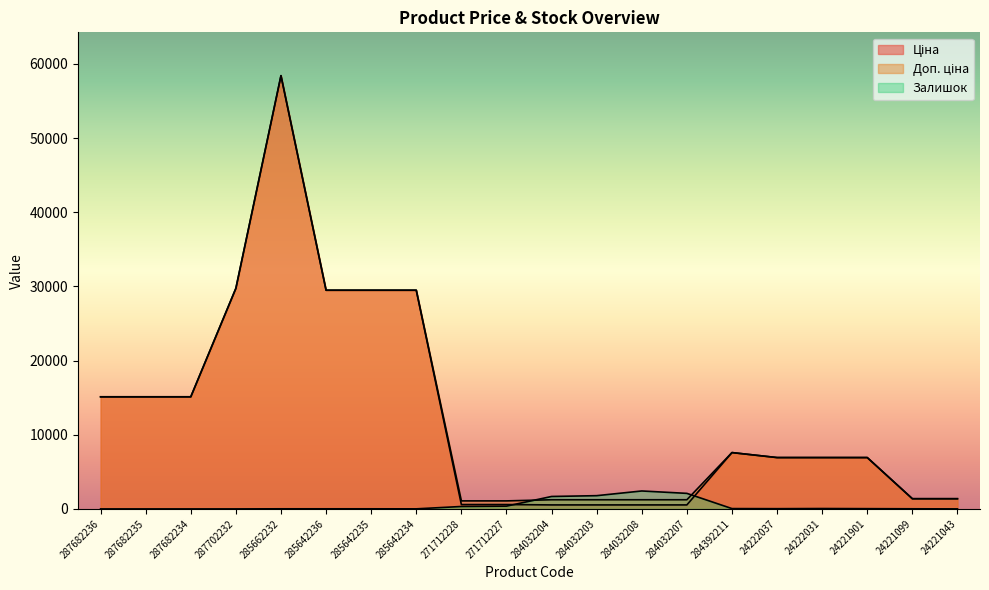

Which series has the widest spread of values?

Ціна